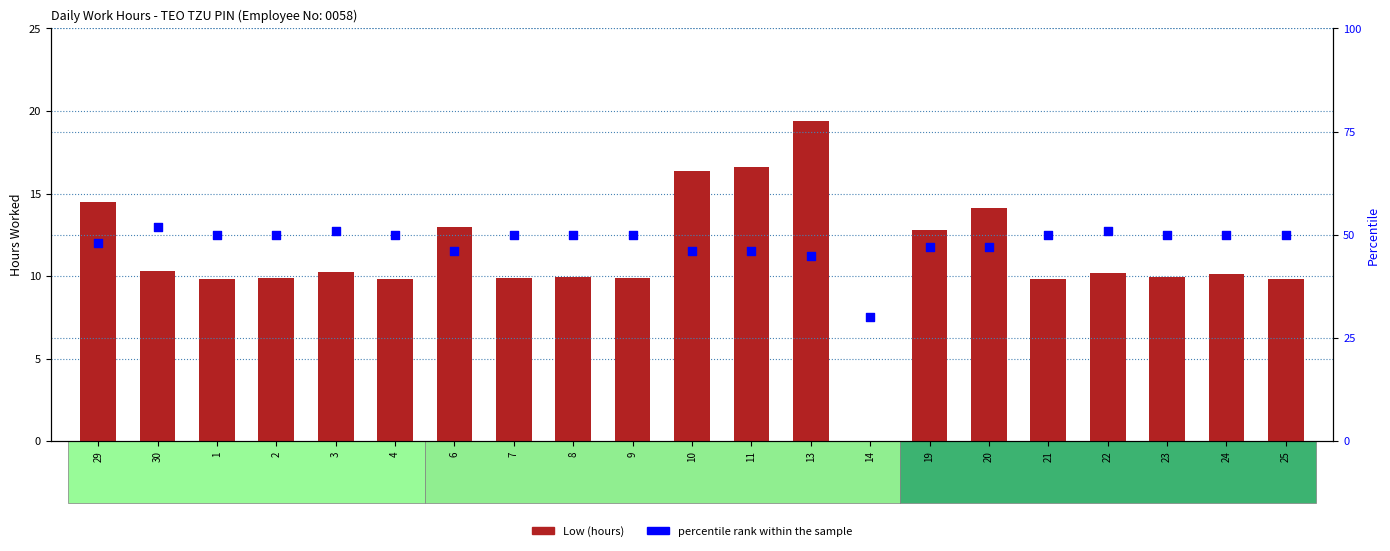

What is the total value across all series at 2?

59.9